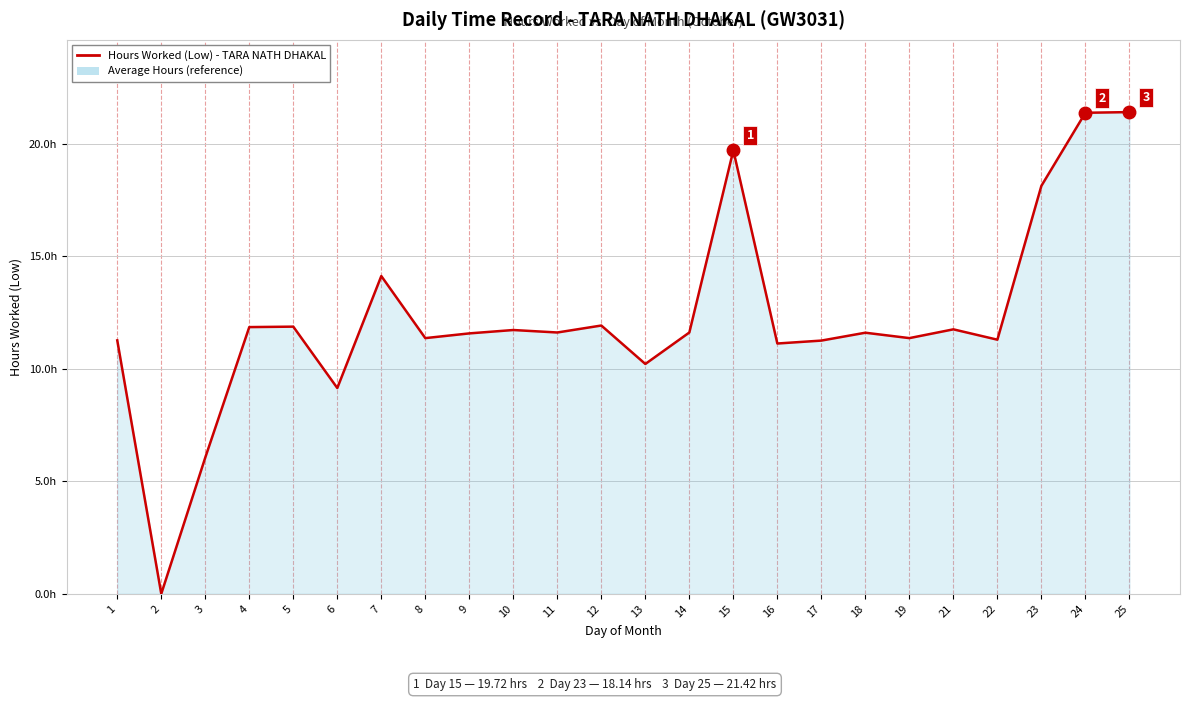

What is the average value?

12.2